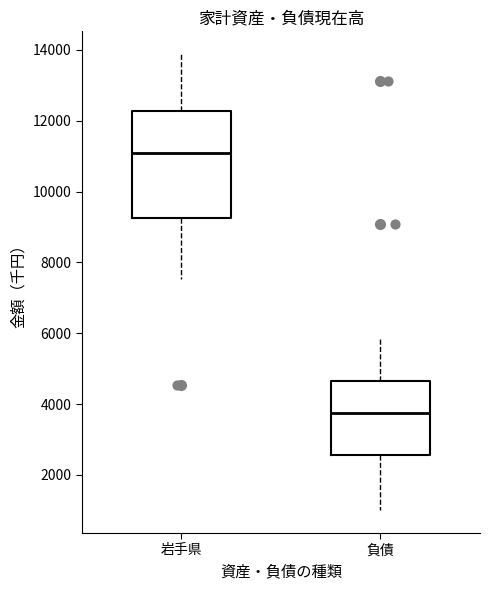

Reading left to right, read every box against the y-axis: the position of its median line, the range the box covers, and the ends of its whiskers. The values are not printed on the chart, so give them approximately, as read against the axis.

岩手県: median 11000, box 9200 to 12200, whiskers 7600 to 13800
負債: median 3800, box 2600 to 4600, whiskers 1000 to 5800